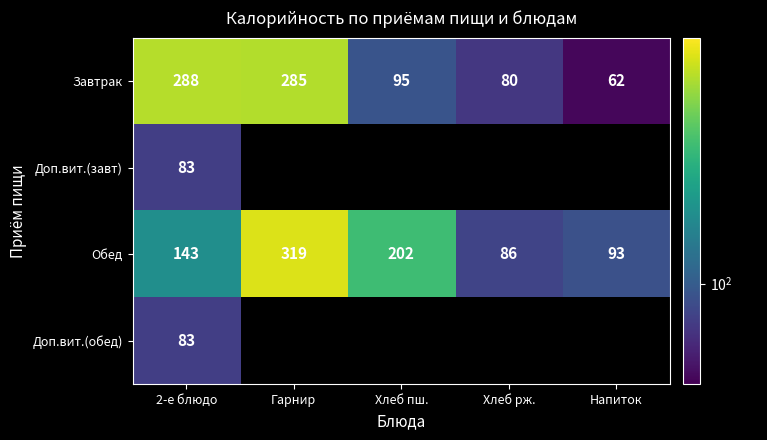

How many data points does each series have?

5